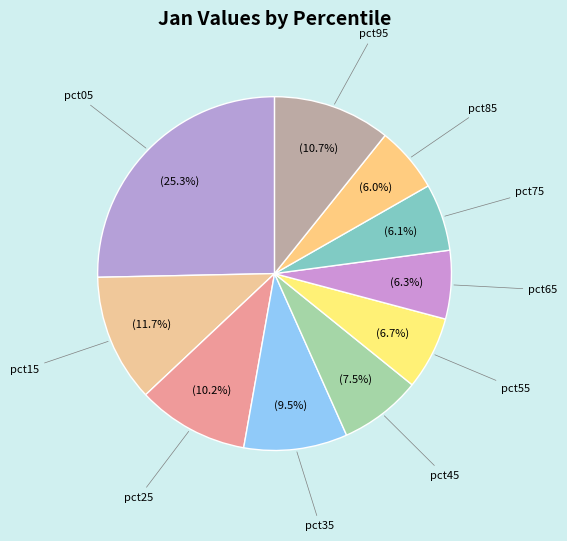

To the nearest percent, what is the average slice percentage?

10%